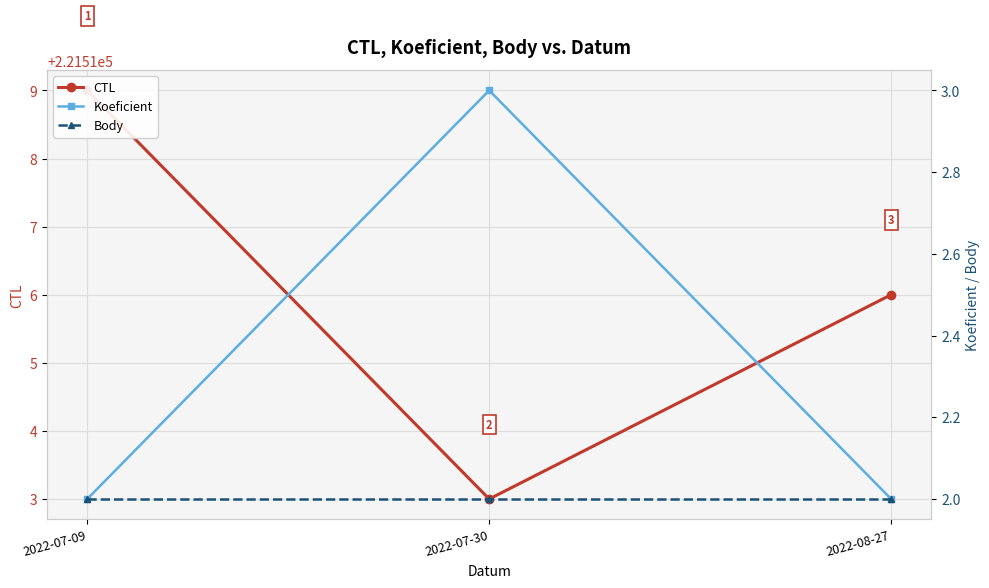

Which category has the lowest value across all series?

2022-07-09